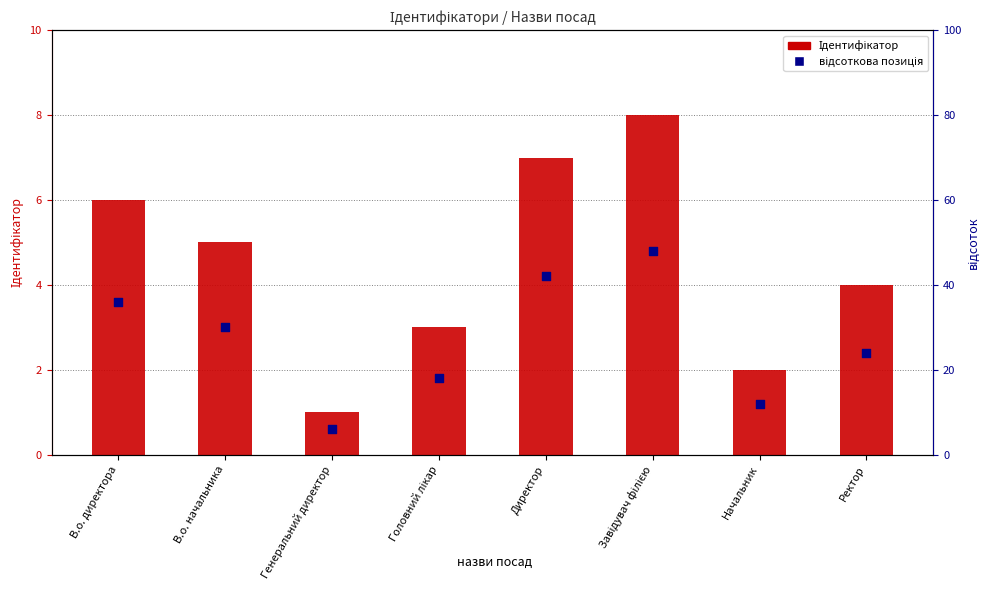

Which series has the largest Y range (max minus min)?

Ідентифікатор